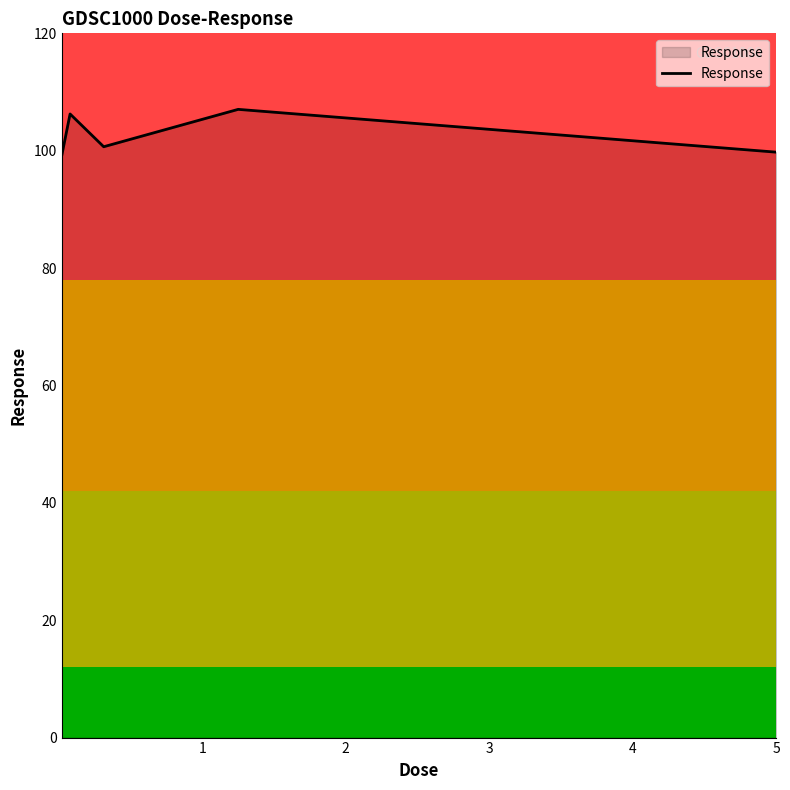

What is the difference between the second highest and second lowest values?

6.5